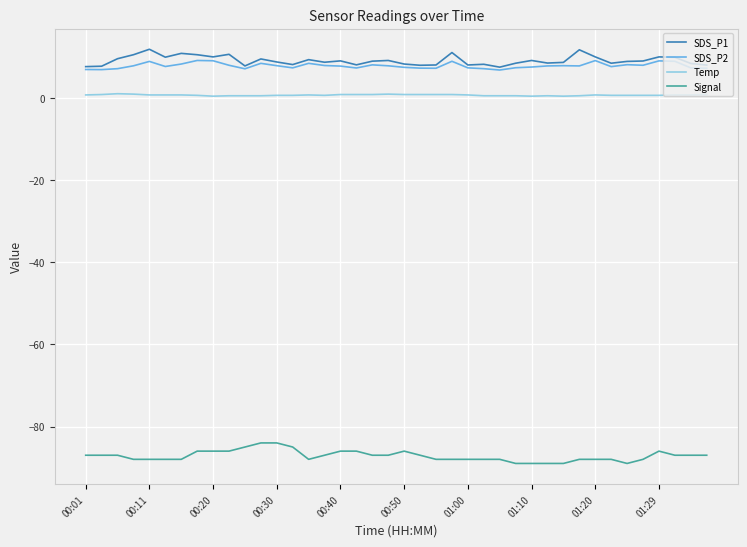

What is the sum of all Signal values?

-3487.0